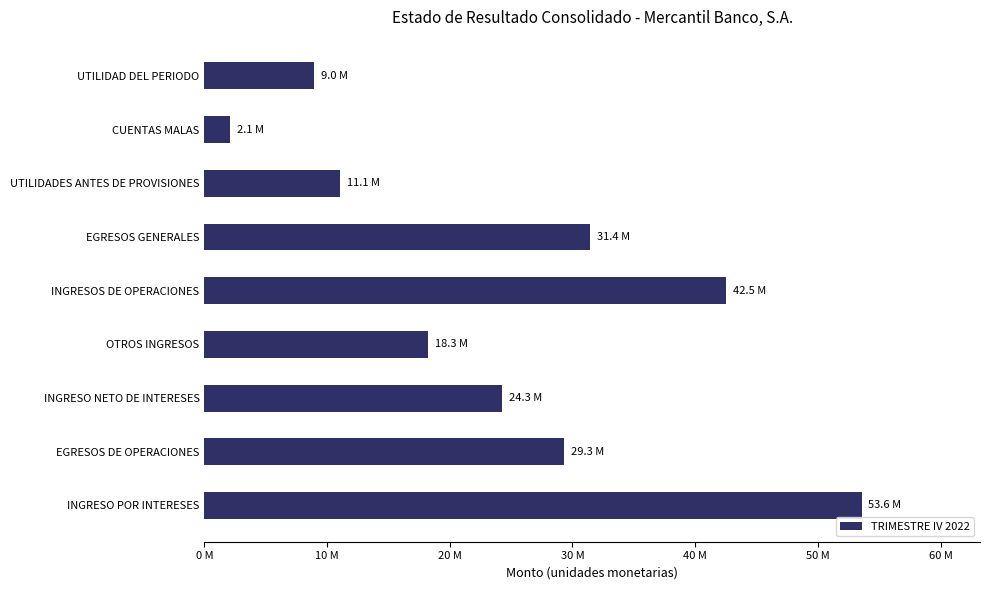

What is the maximum value shown in the chart?

53569929.0